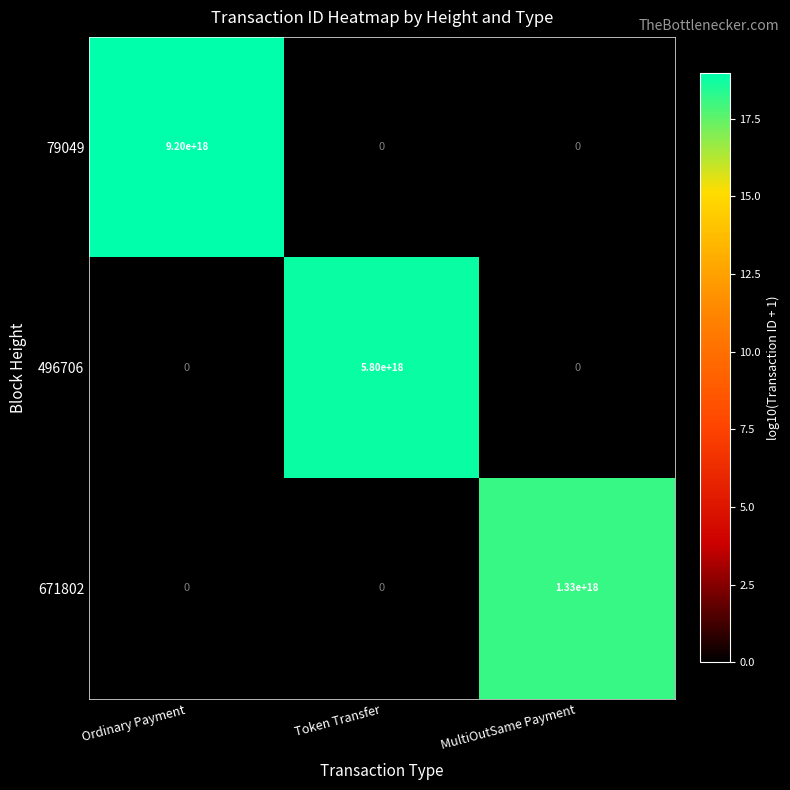

Which series has the largest range (max minus min)?

79049